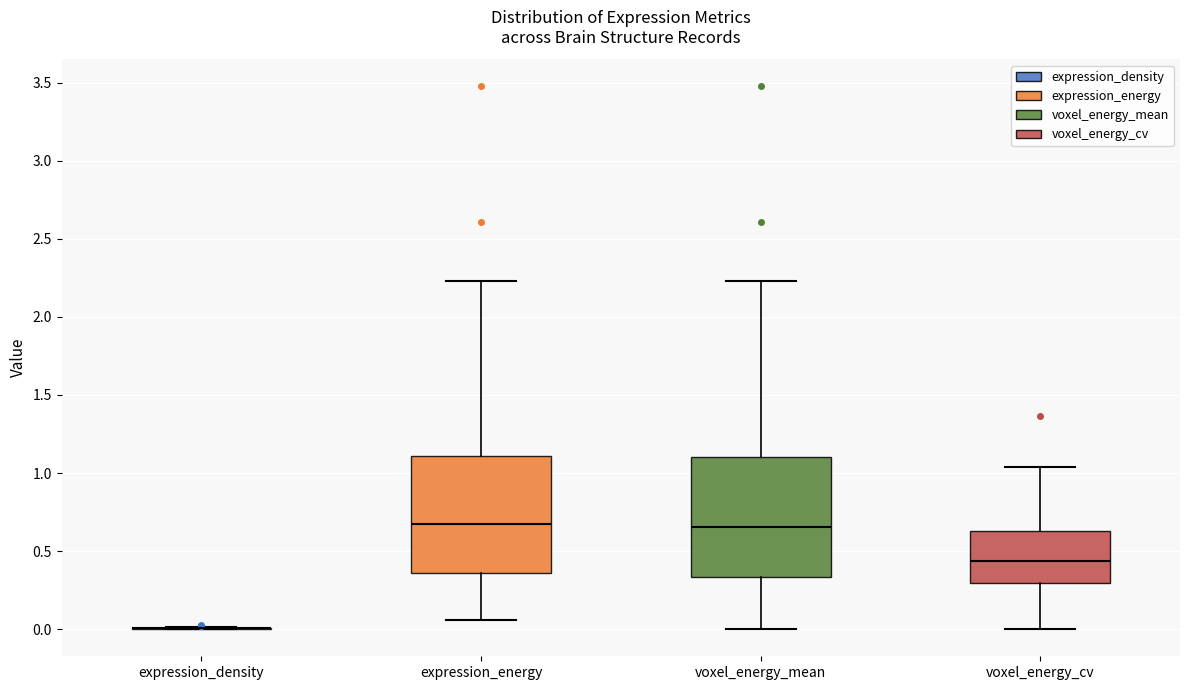

Where is the lower edge of the box for voxel_energy_mean on the y-axis? The values are not printed on the chart, so give them approximately, as read against the axis.

0.35